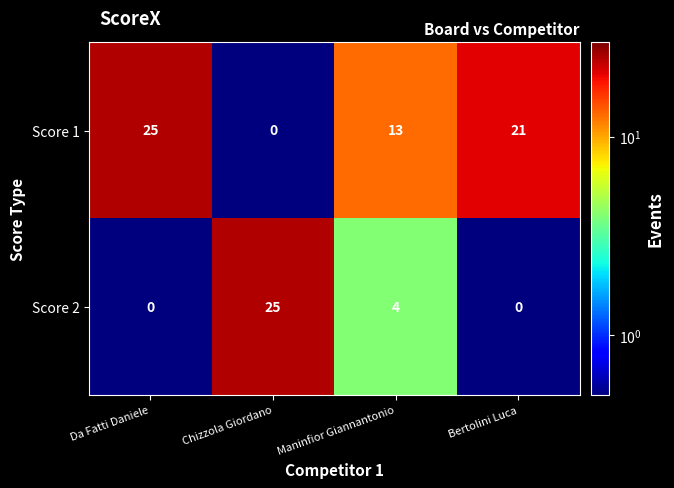

True or false: Score 2 has a value of 0 at Da Fatti Daniele.

True